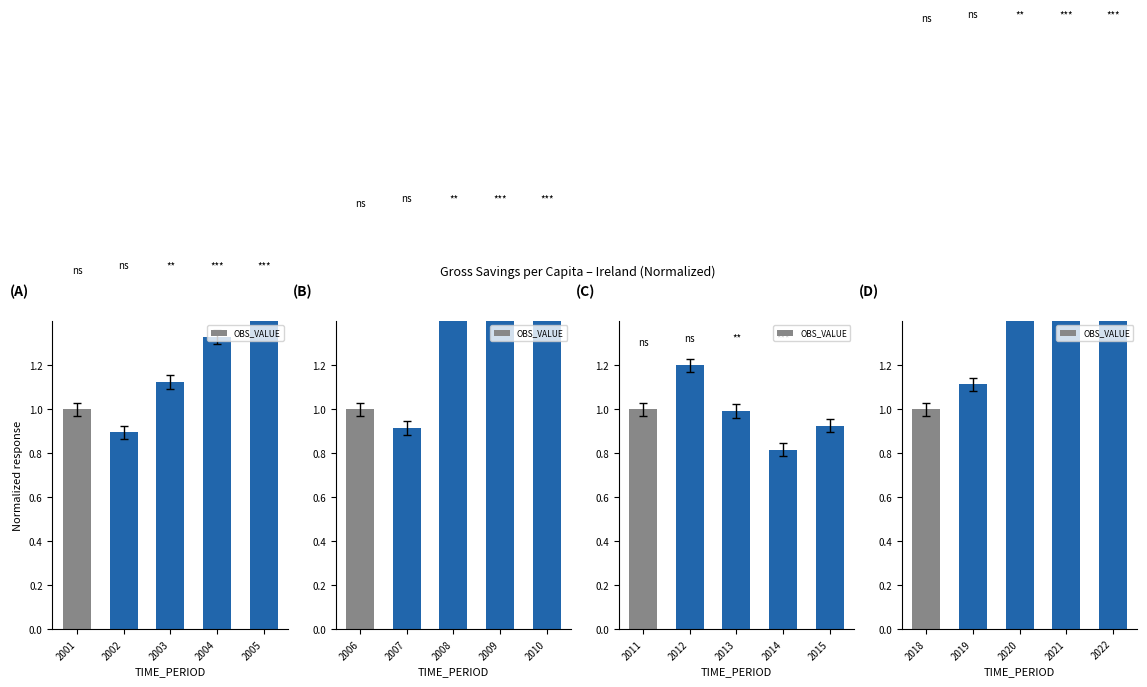

Which has a higher value, 2022 or 2018?

2022